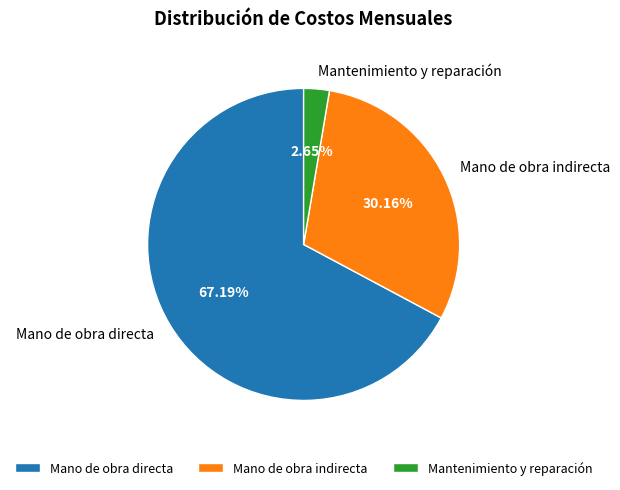

Count the number of slices in the pie.

3